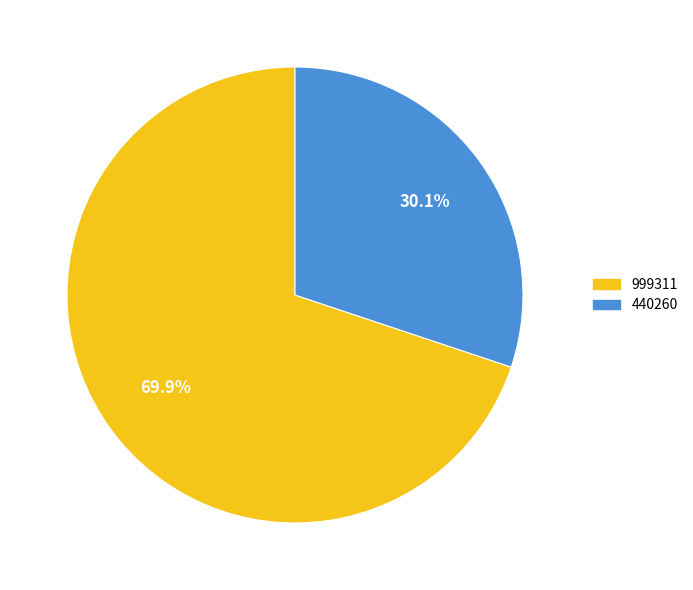

To the nearest percent, what is the combined percentage of 440260 and 999311?

100%